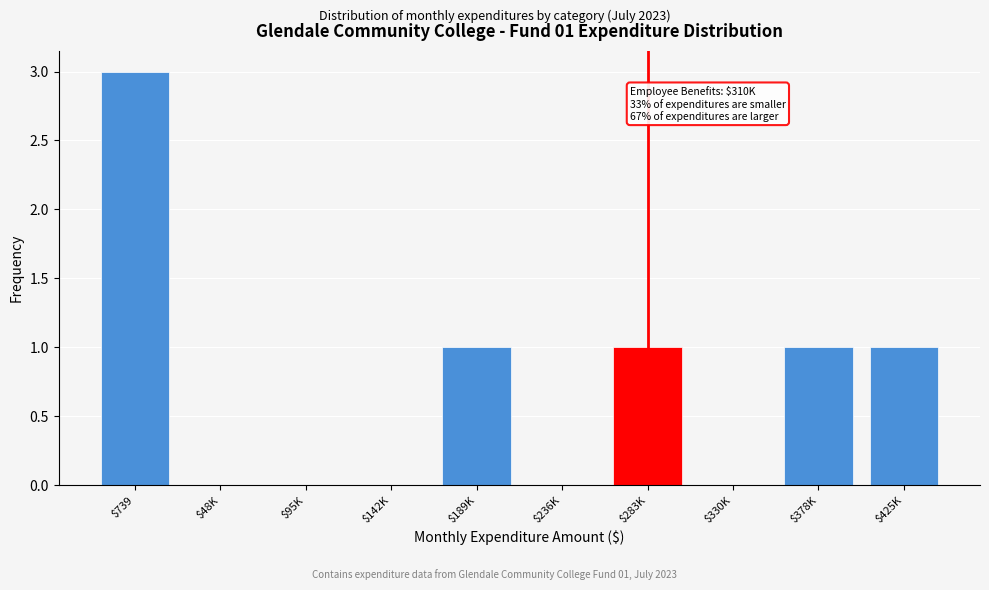

The value at $330K is 2. True or false?

False